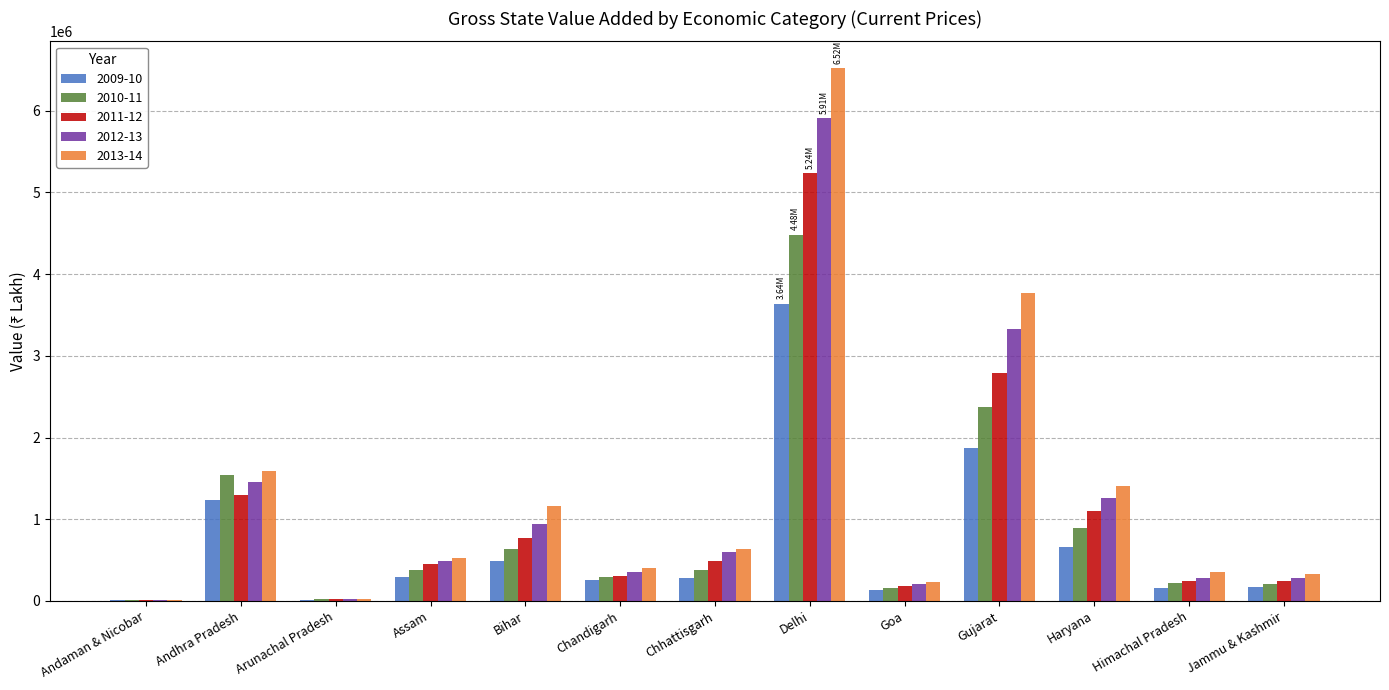

Which series changed the most between Delhi and Haryana?

2013-14